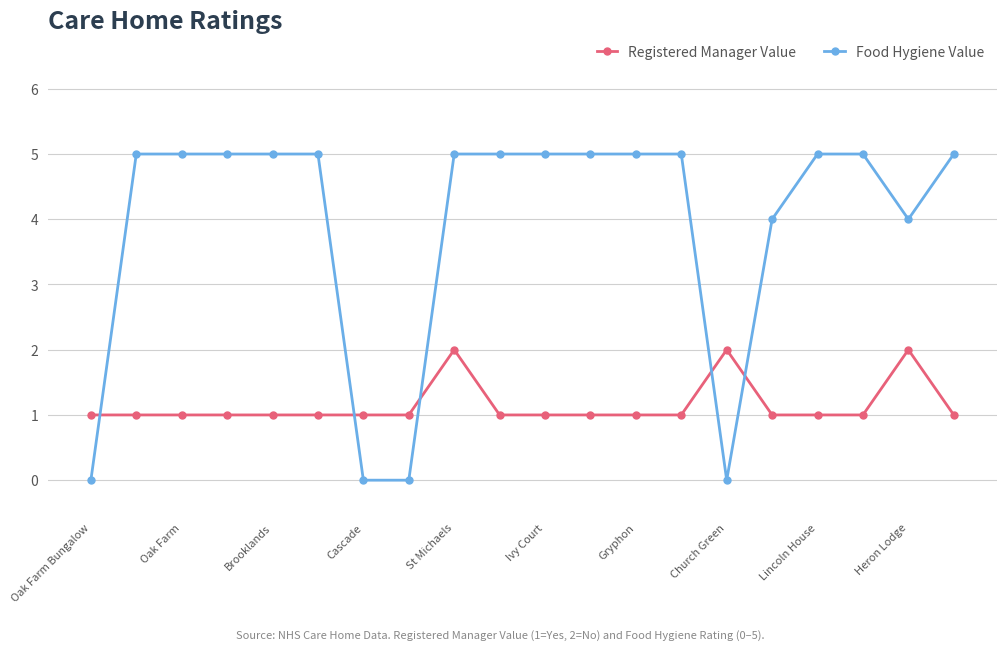

How many Registered Manager Value values are between 1 and 2?

20